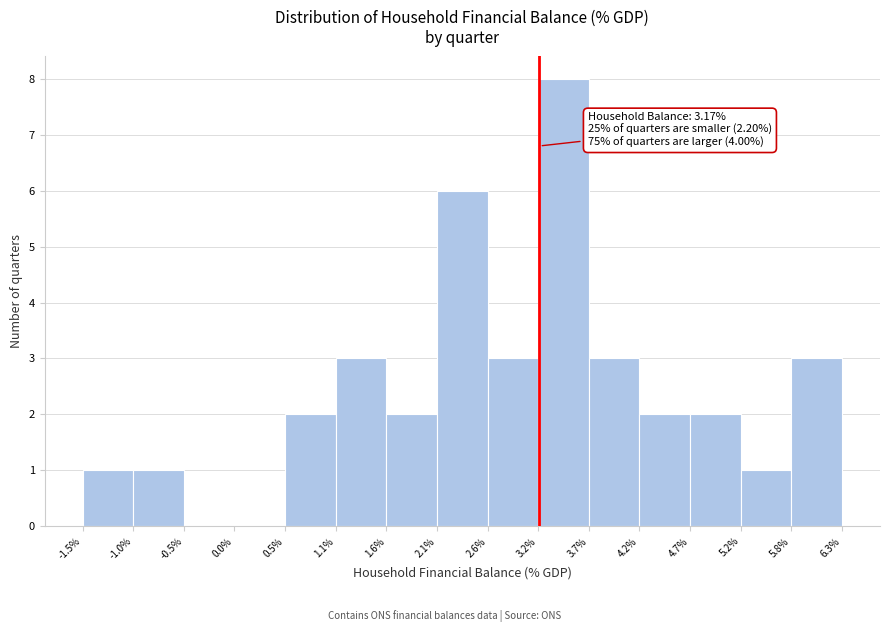

Over which range of the x-axis is the bar tallest?

3.2% to 3.7%